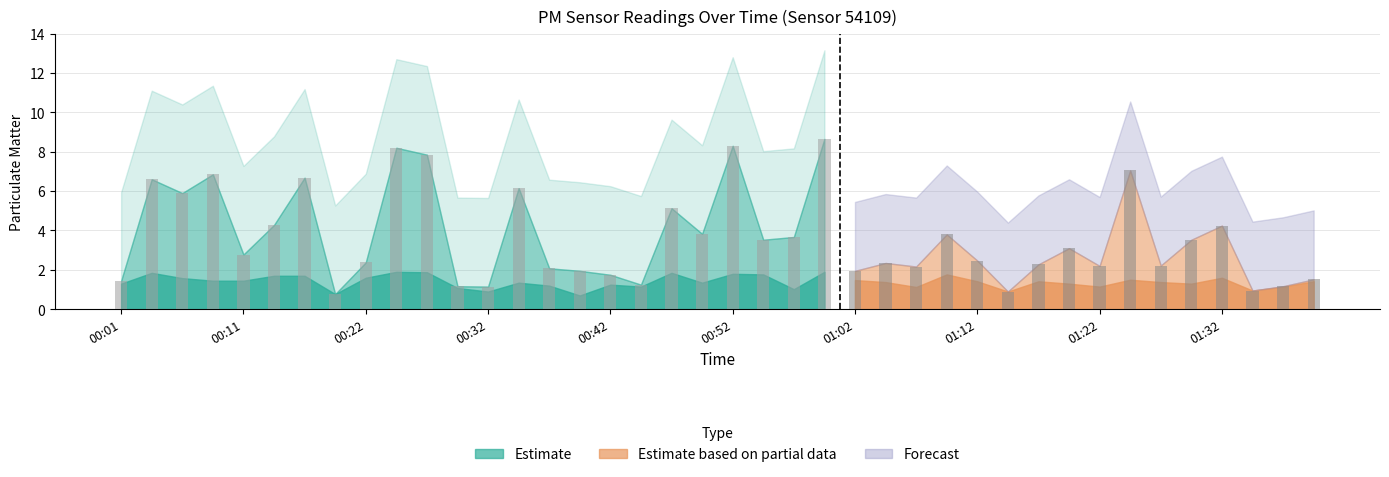

What is the value of the 2nd bar from the left?

6.6